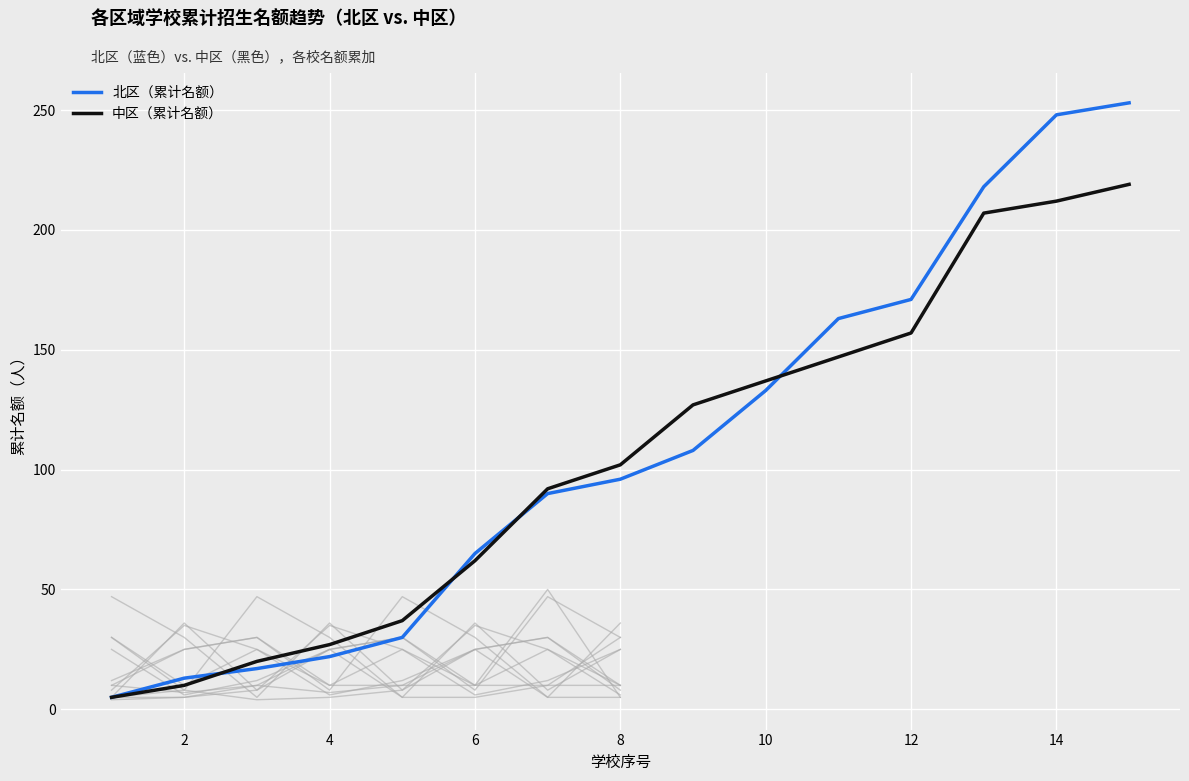

Is this an area chart (filled region under the line)?

No